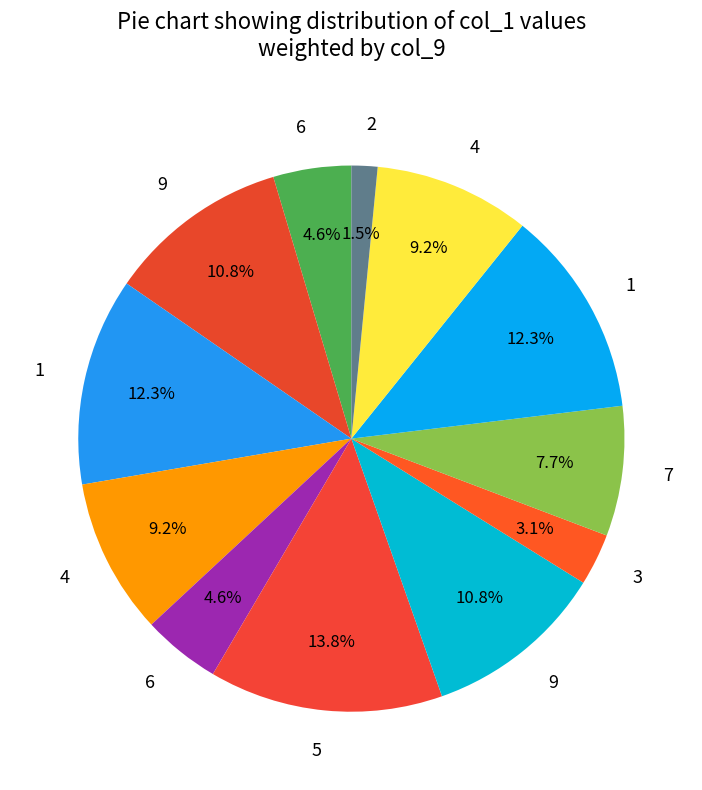

Which slice is the largest?

5